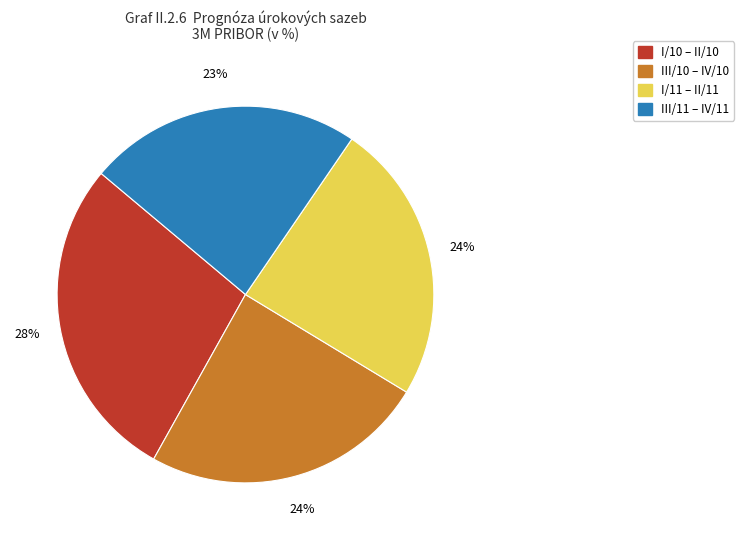

Is there any slice that represents more than half of the pie?

No